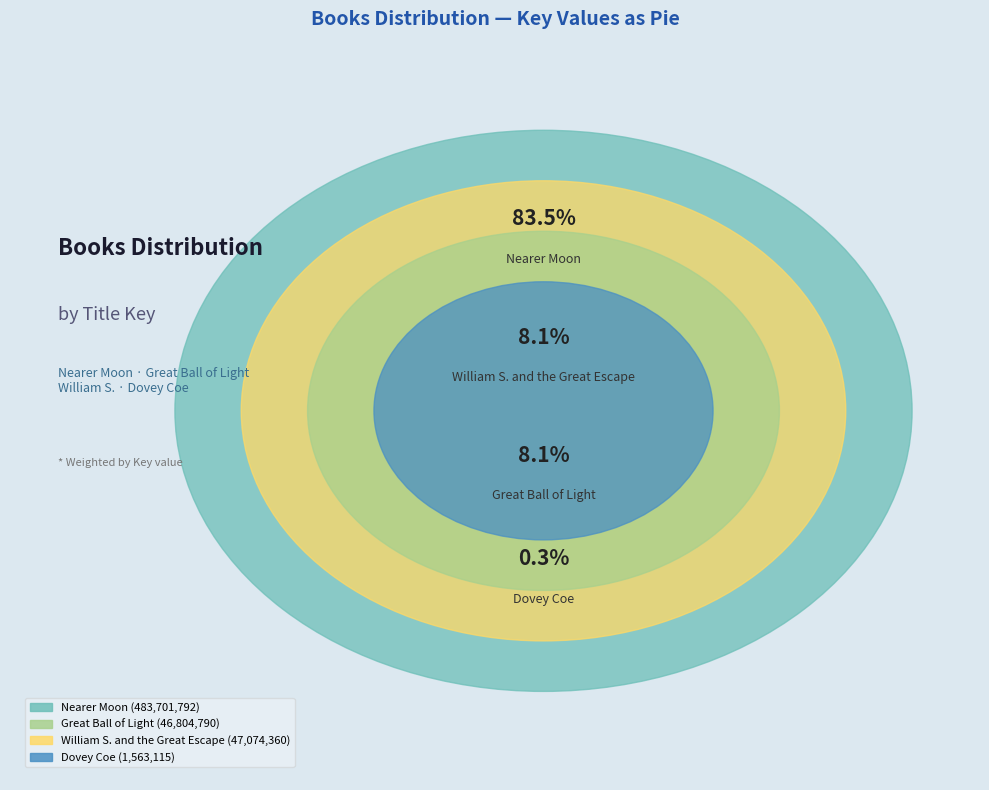

Rank the categories by value from lowest to highest.

Dovey Coe, Great Ball of Light, William S. and the Great Escape, Nearer Moon